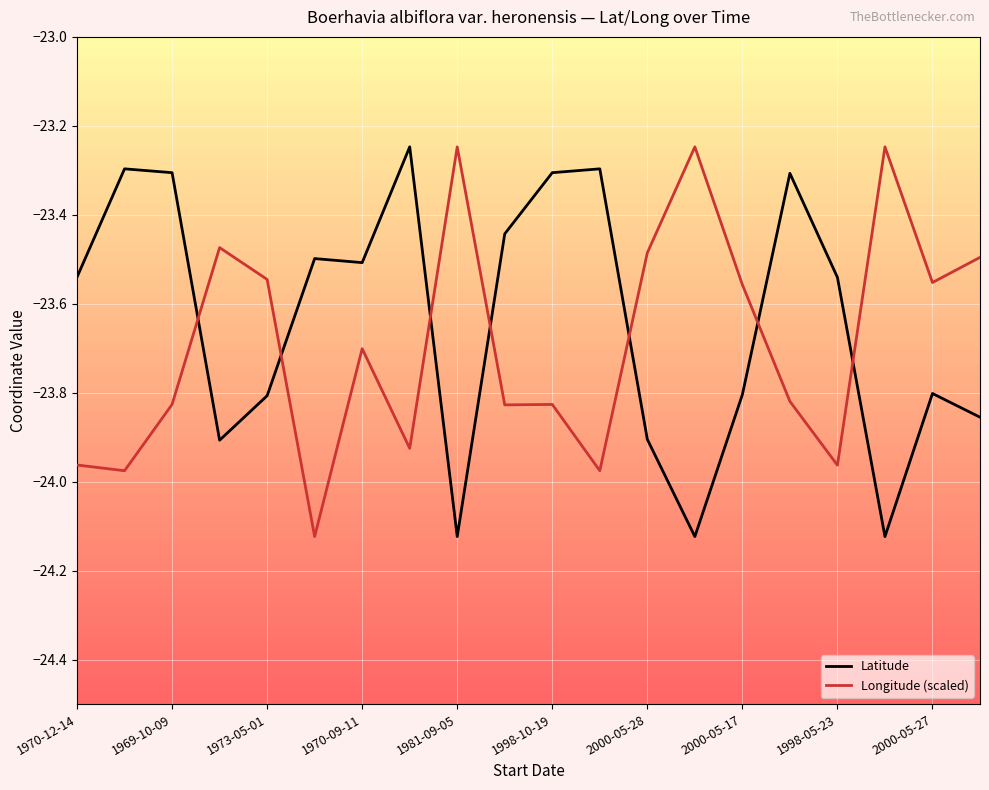

After their last crossing, which series has the higher values: Longitude (scaled) or Latitude?

Longitude (scaled)